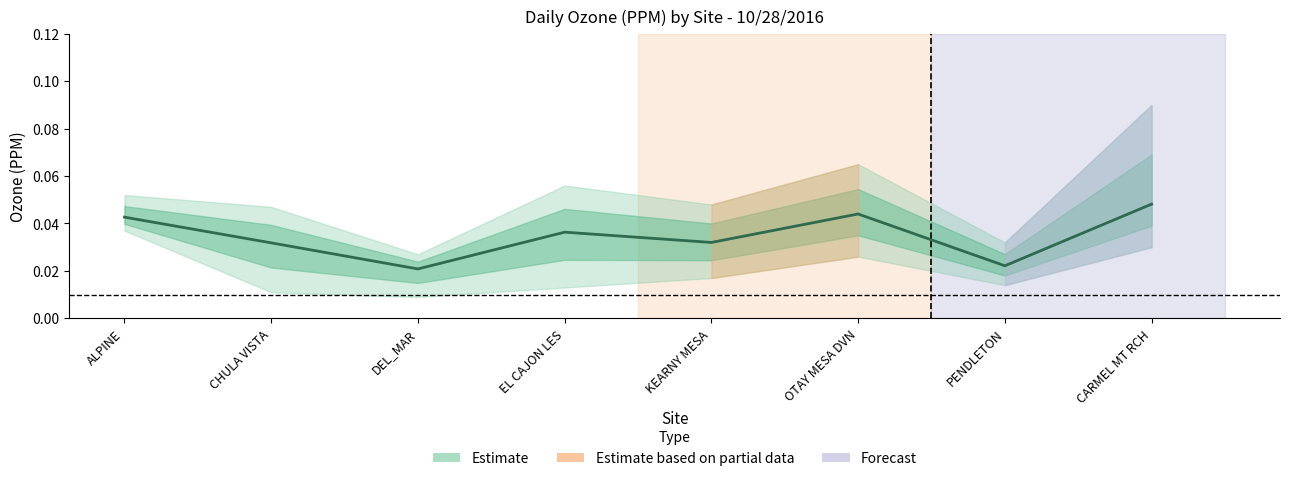

Which category has the highest value across all series?

CARMEL MT RCH